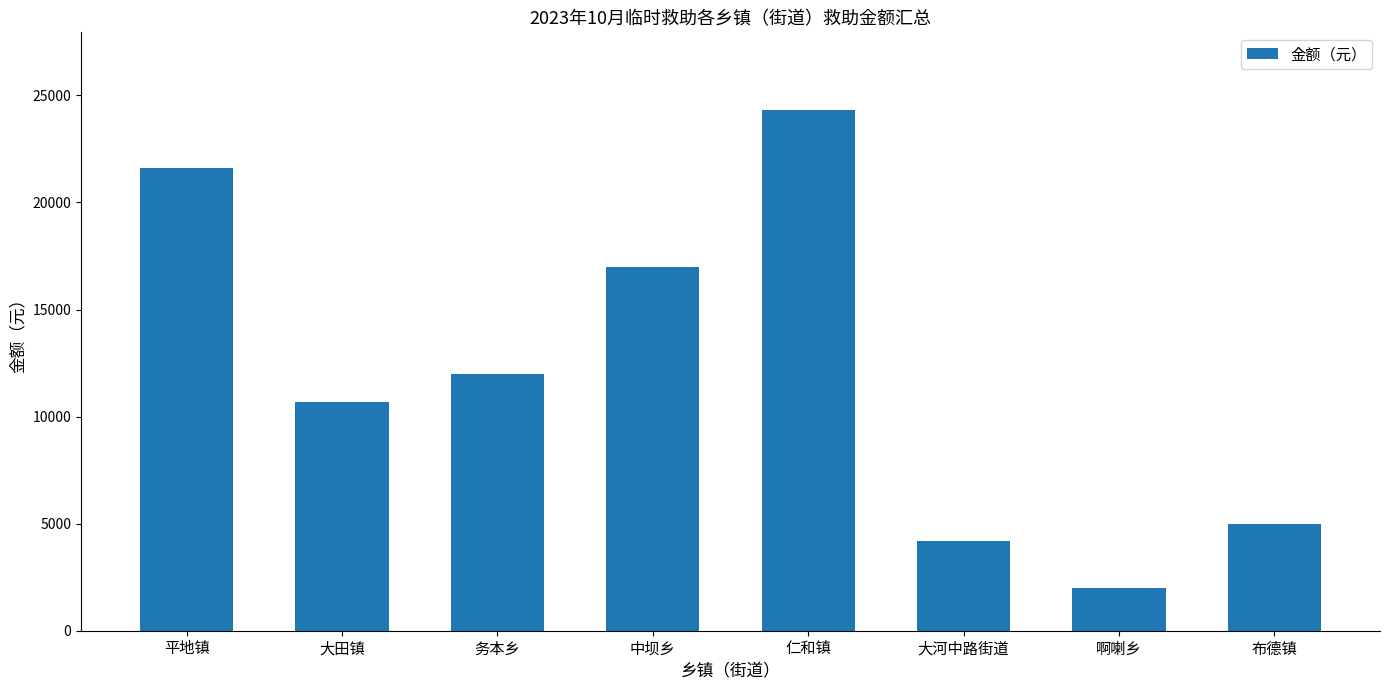

What is the sum of all values?

96800